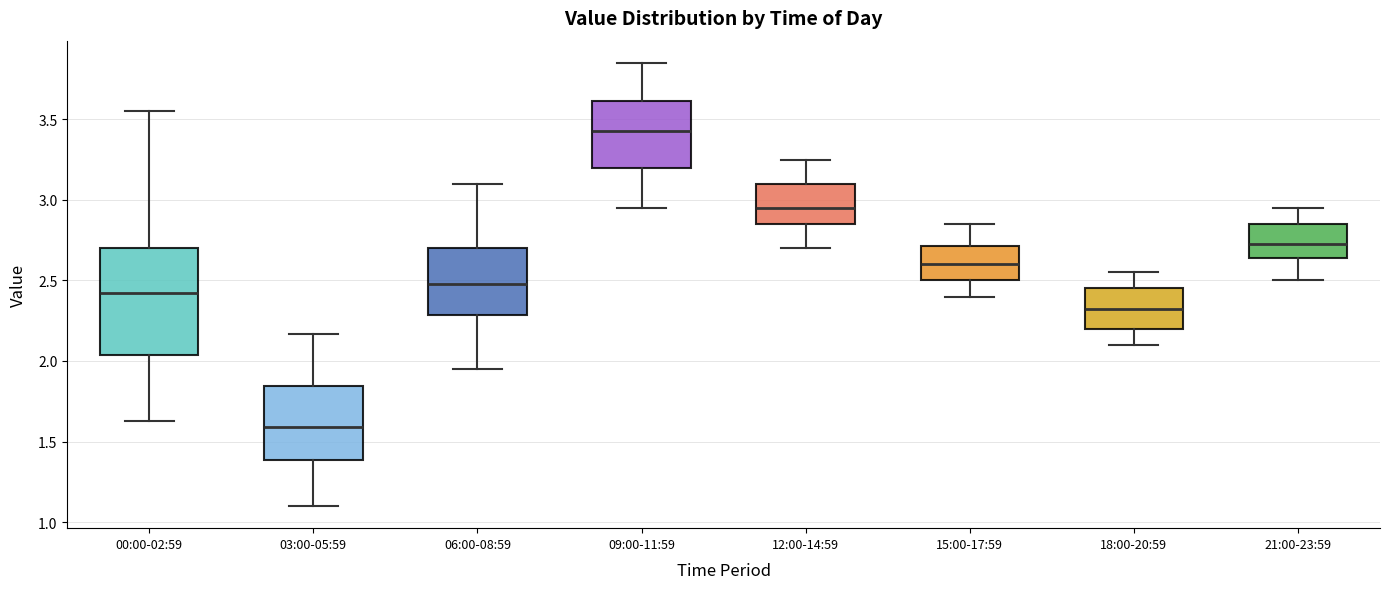

Comparing the boxes themselves (not the whiskers), which one is the tallest?

00:00-02:59